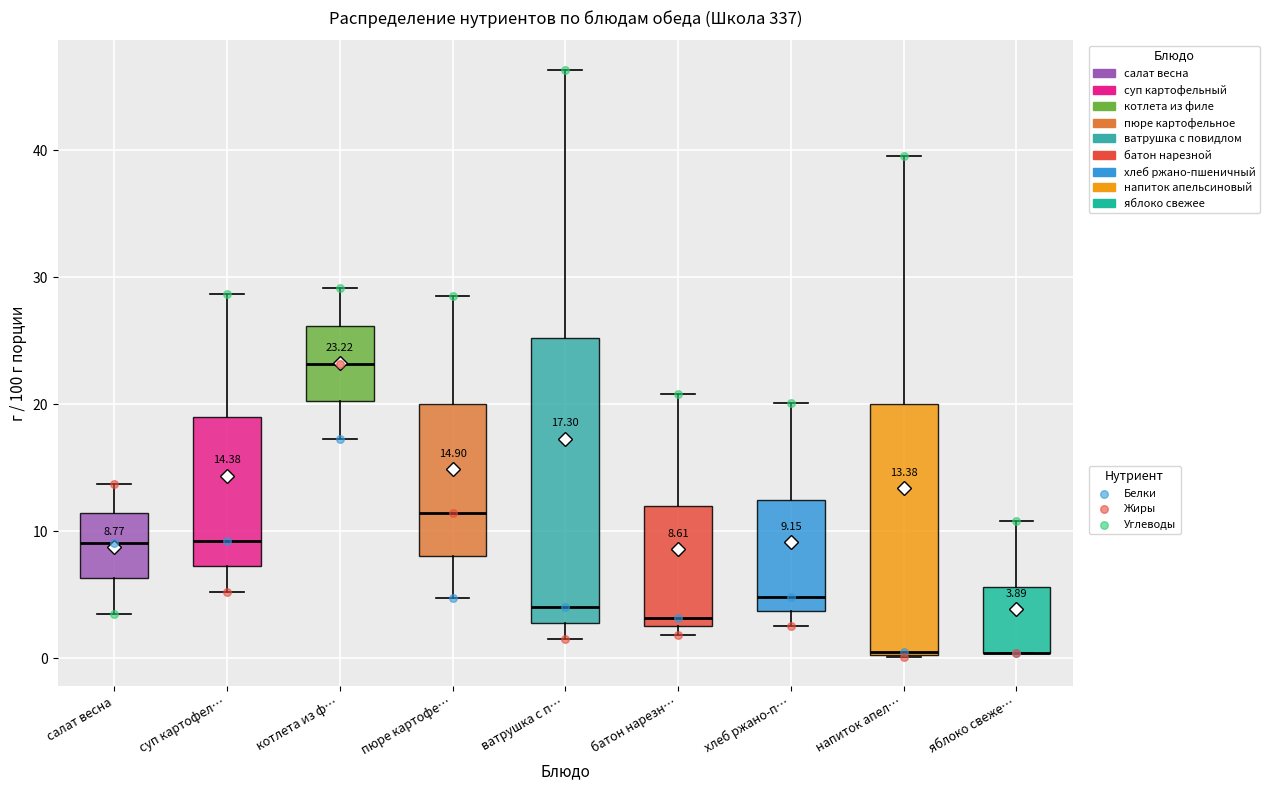

Which box is the tallest, from its lower edge to its upper edge?

ватрушка с п…